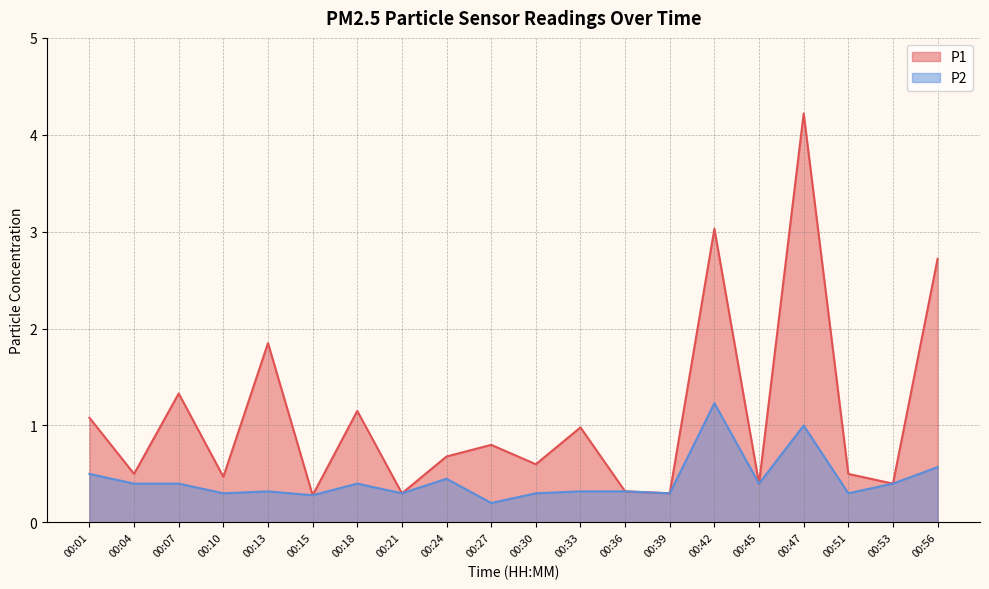

Read the P2 value at 00:01.

0.5